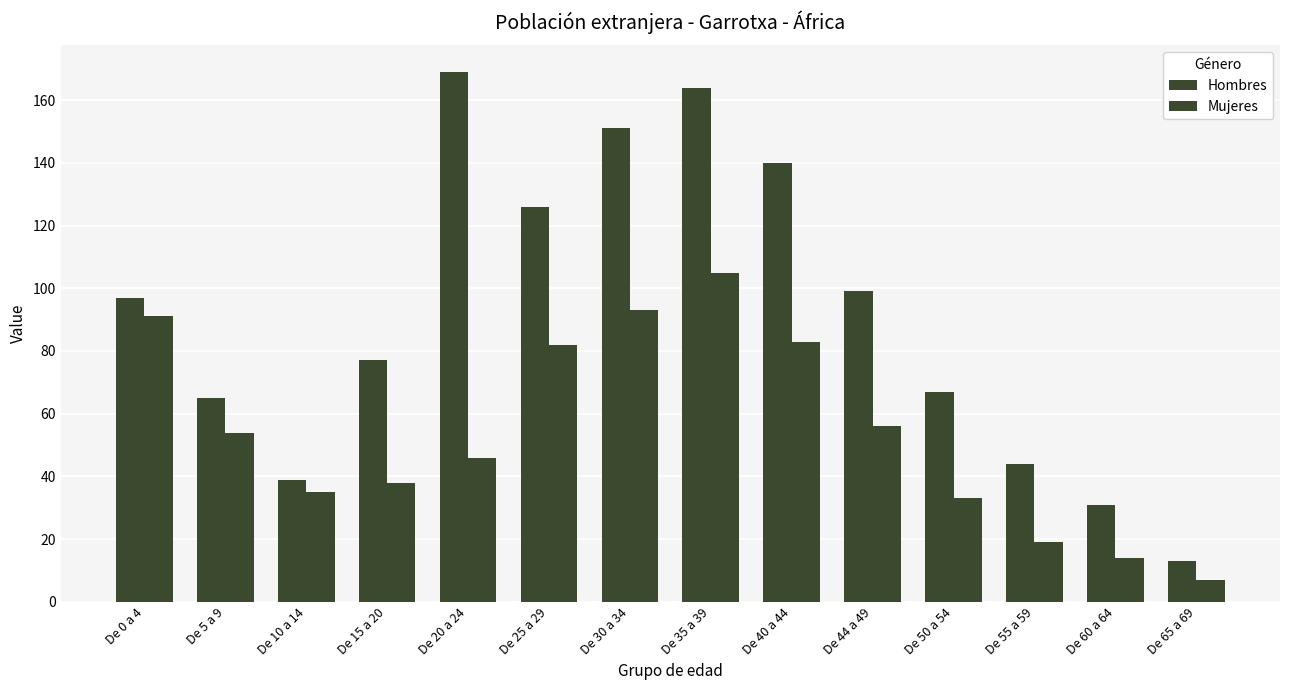

What is the difference between the highest and lowest values at De 25 a 29?

44